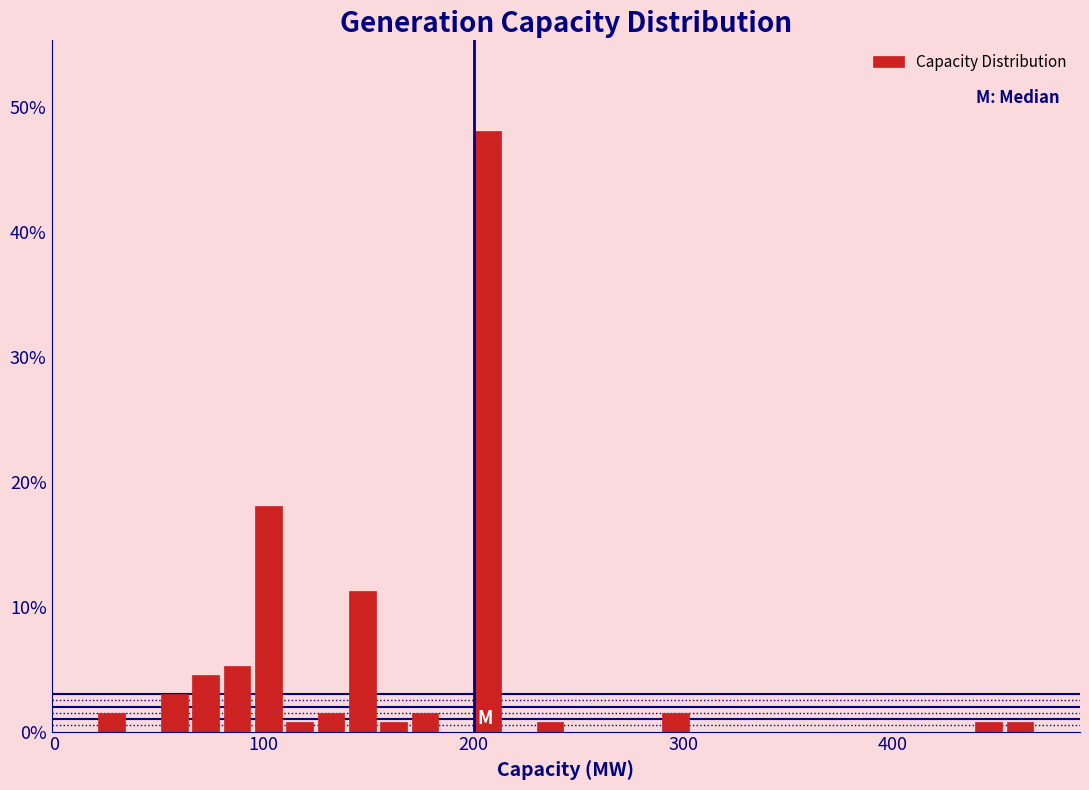

Around what value on the x-axis is the tallest bar? Give the approximate position of its centre, as read against the axis.

210